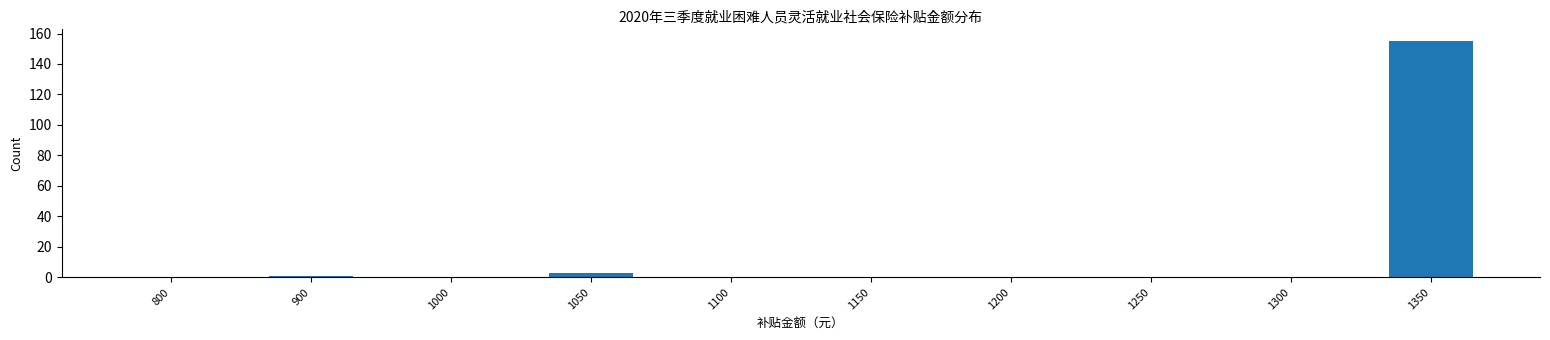

Reading right to left, transcribe all the data shown in this chart.

1350=155	1300=0	1250=0	1200=0	1150=0	1100=0	1050=3	1000=0	900=1	800=0